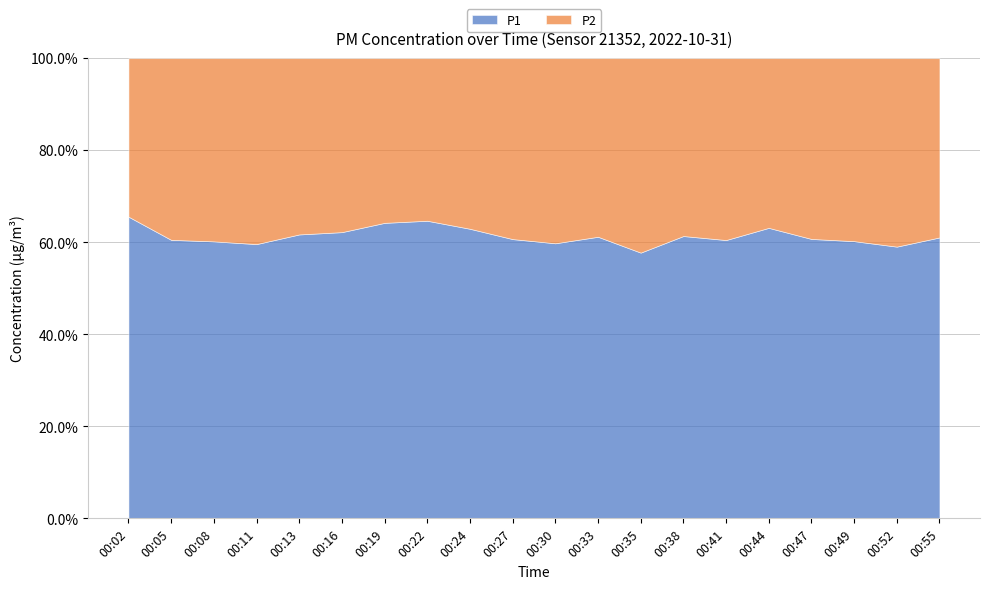

Reading right to left, list all the values displayed in this chart.

P1: 00:55=26.2	00:52=23.0	00:49=24.8	00:47=25.8	00:44=28.1	00:41=26.0	00:38=25.1	00:35=20.9	00:33=27.2	00:30=26.2	00:27=25.3	00:24=26.8	00:22=28.9	00:19=29.1	00:16=26.8	00:13=25.5	00:11=24.9	00:08=26.2	00:05=28.1	00:02=35.0
P2: 00:55=16.7	00:52=15.9	00:49=16.4	00:47=16.7	00:44=16.4	00:41=17.0	00:38=15.8	00:35=15.3	00:33=17.3	00:30=17.6	00:27=16.4	00:24=15.8	00:22=15.8	00:19=16.2	00:16=16.3	00:13=15.8	00:11=16.9	00:08=17.3	00:05=18.3	00:02=18.4